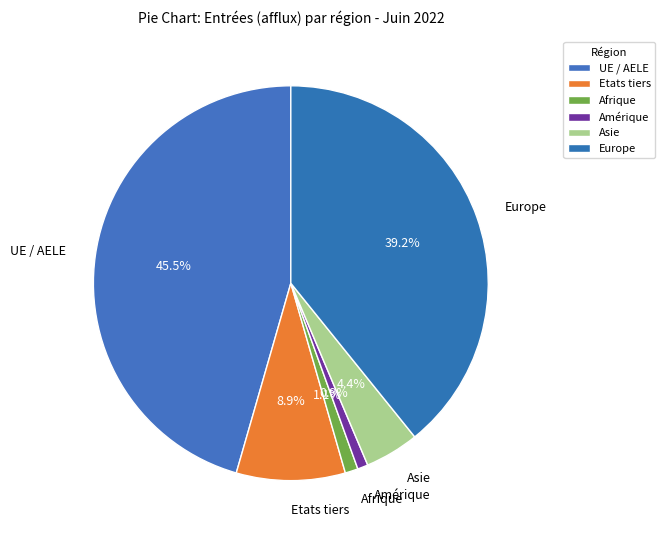

How many slices are in this pie chart?

6